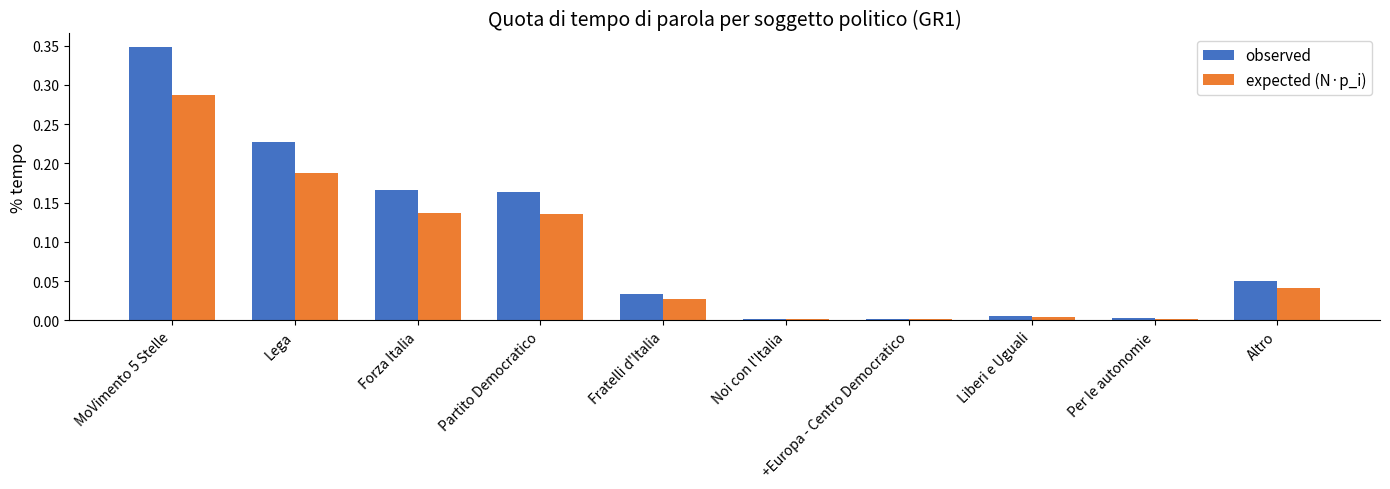

What is the label of the 2nd bar from the left?

Lega